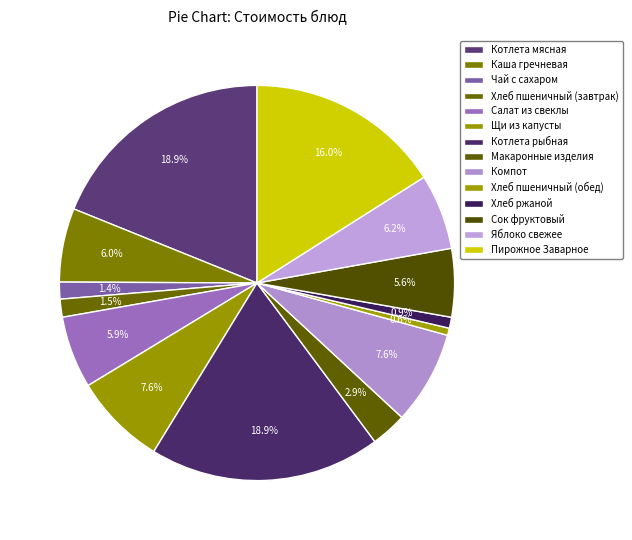

How many segments does this pie chart have?

14